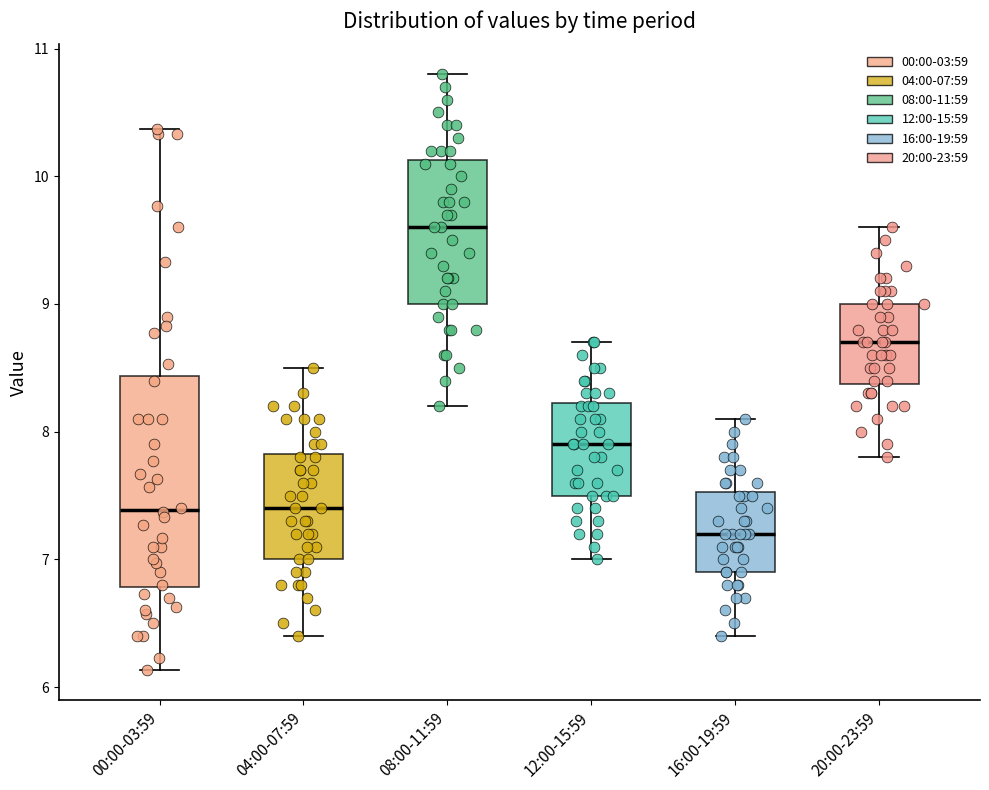

Comparing the boxes themselves (not the whiskers), which one is the tallest?

00:00-03:59